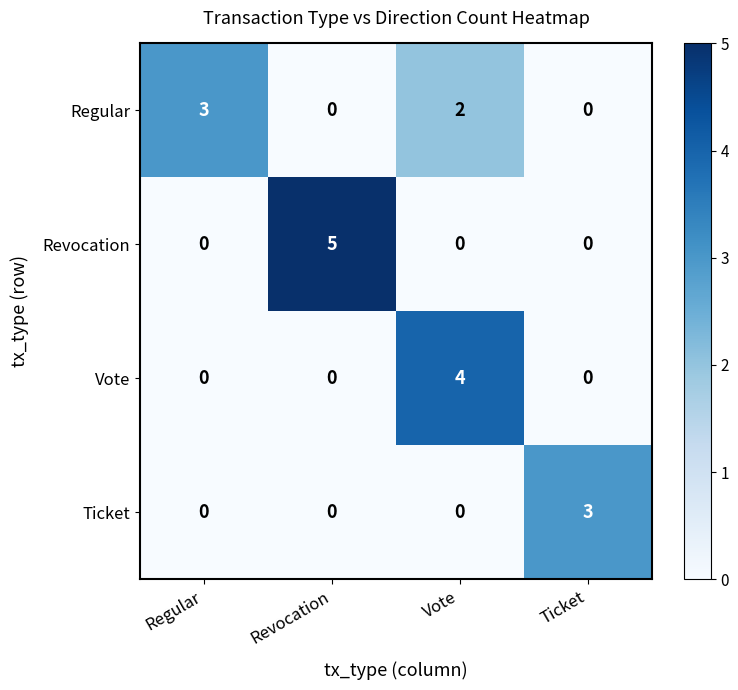

True or false: Revocation has a value of -3 at Vote.

False